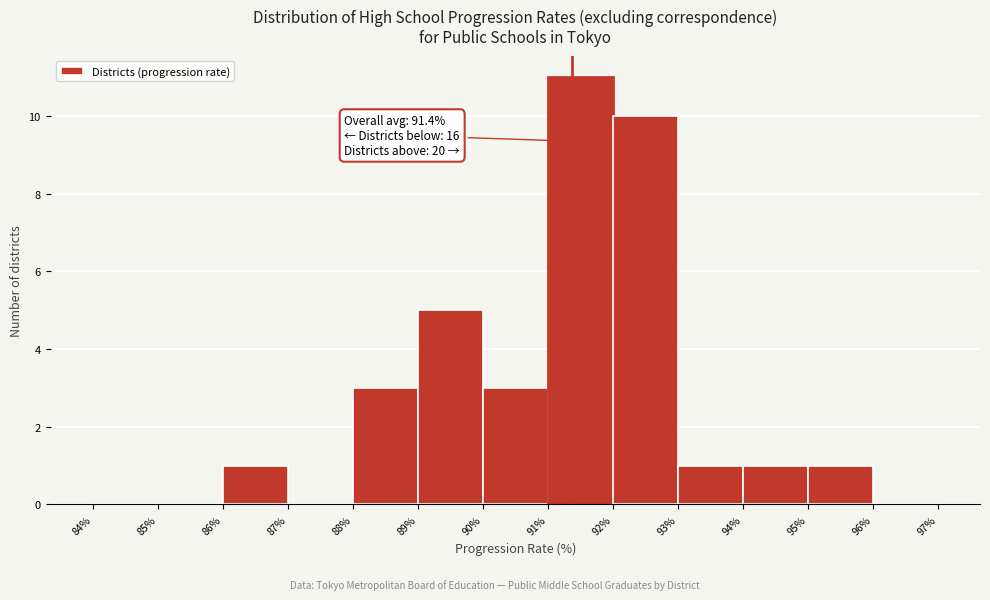

Over which range of the x-axis is the bar tallest?

91% to 92%